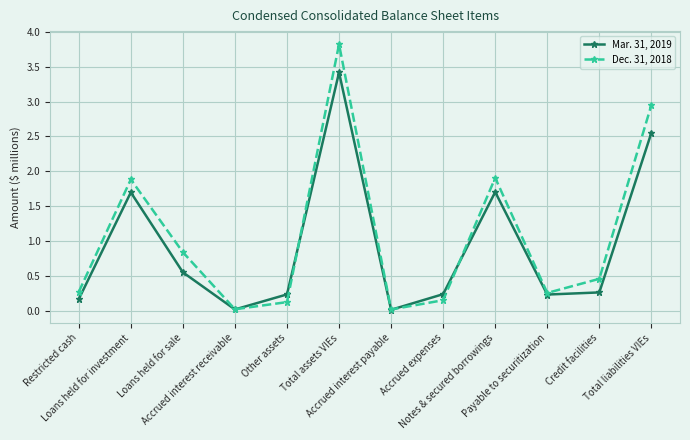

In Dec. 31, 2018, how many points are higher than both neighbors (excluding endpoints)?

3